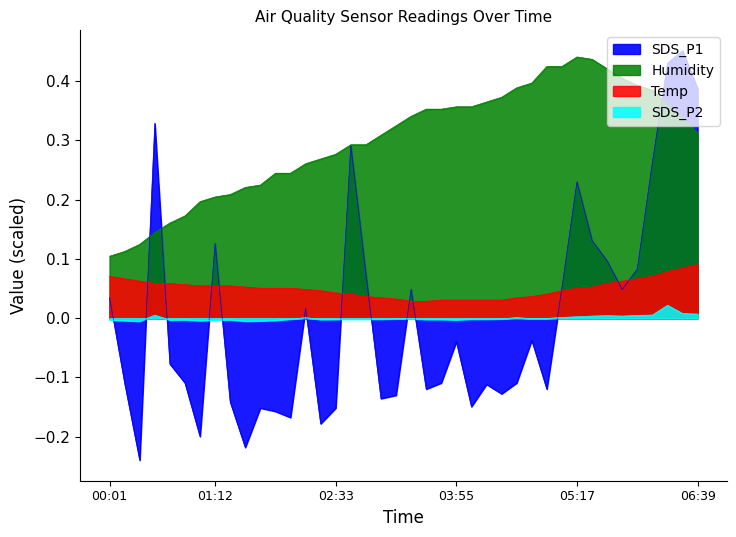

What is the spread (max minus min) of values at 00:01?

0.1